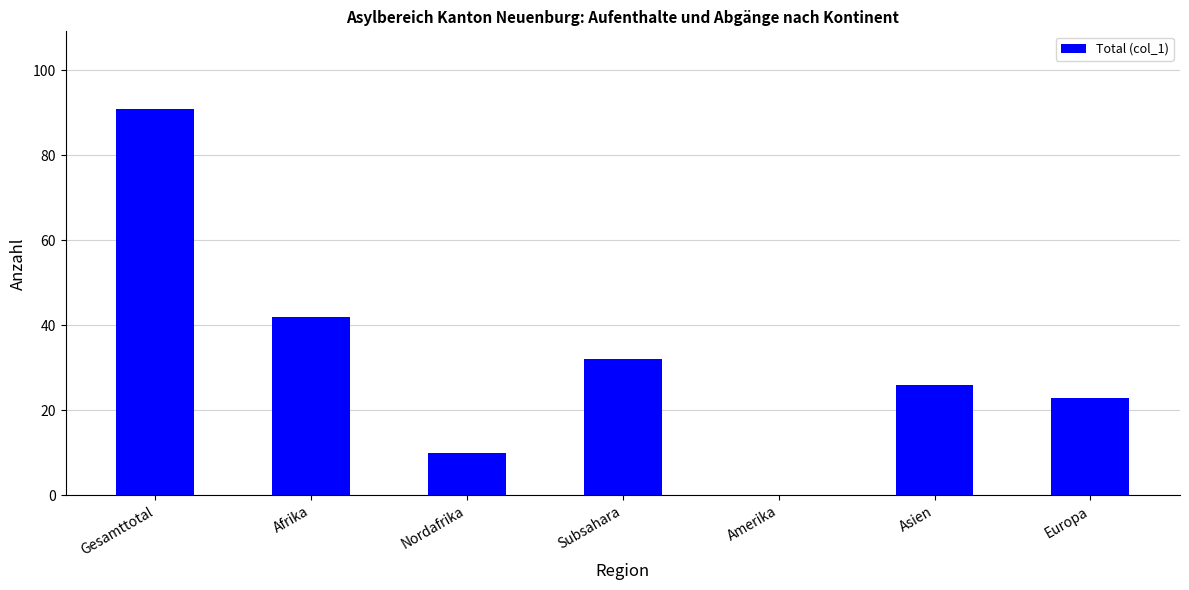

The chart shows a value of 32 at Subsahara. True or false?

True